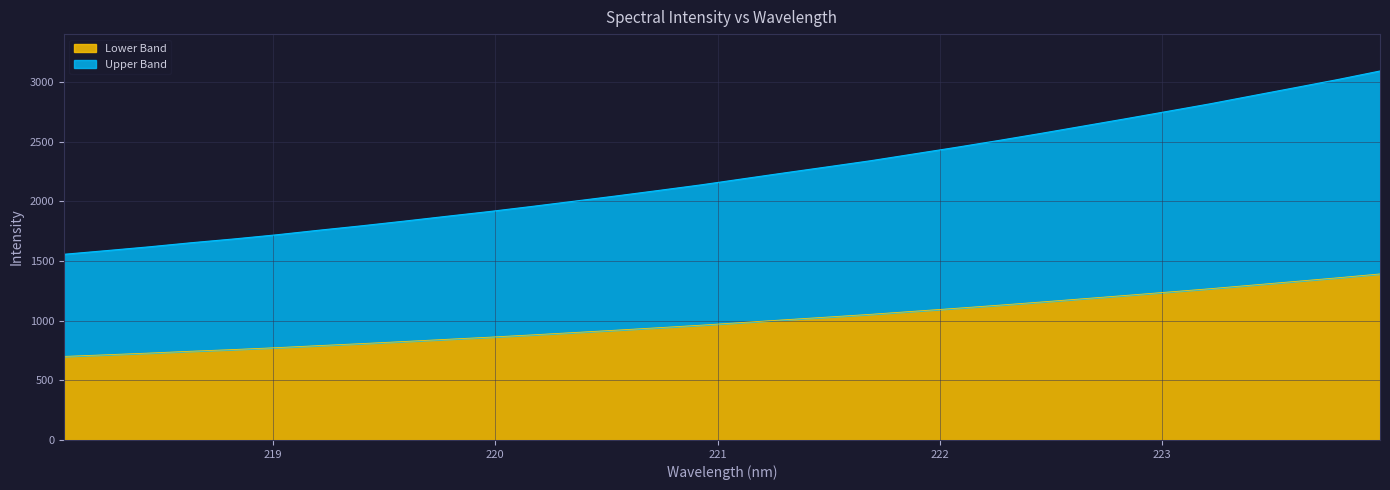

What is the difference between the maximum and minimum values in the Lower Band series?

691.0